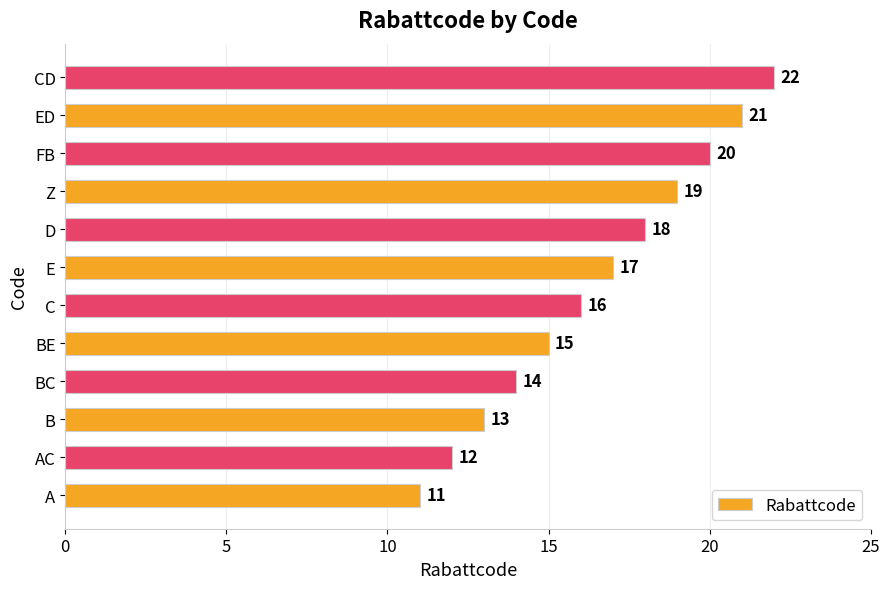

Reading bottom to top, what are all the values shown in this chart?

A=11	AC=12	B=13	BC=14	BE=15	C=16	E=17	D=18	Z=19	FB=20	ED=21	CD=22